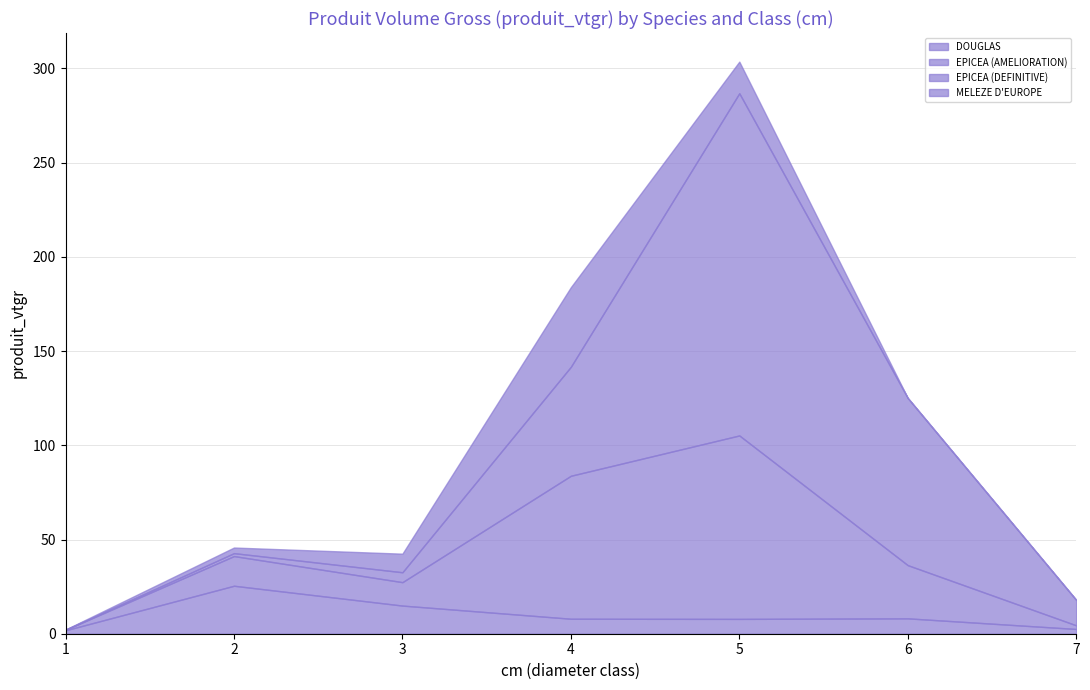

Where is the first local maximum for MELEZE D'EUROPE?

4